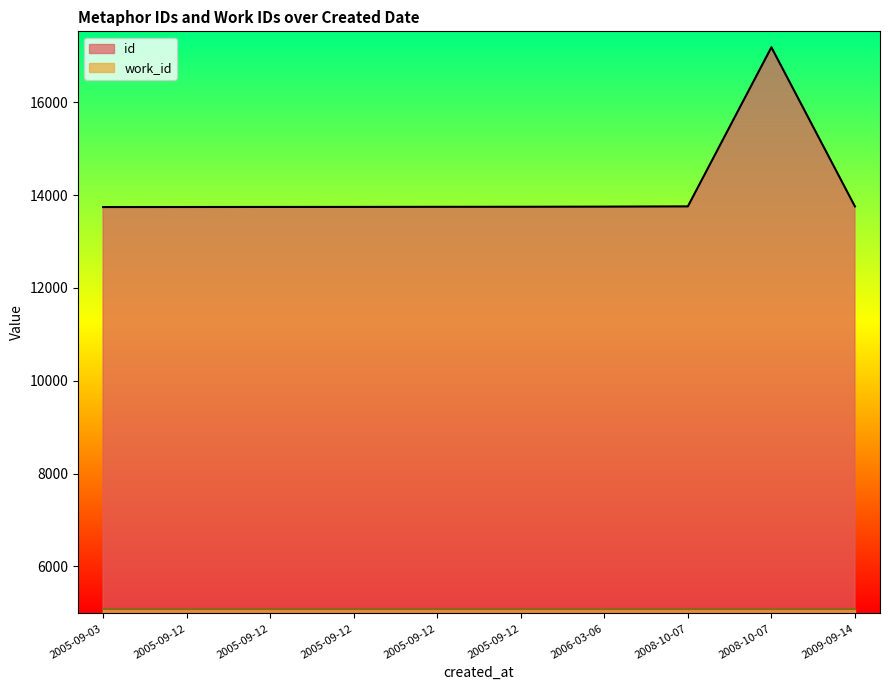

True or false: work_id and id cross at least once.

False